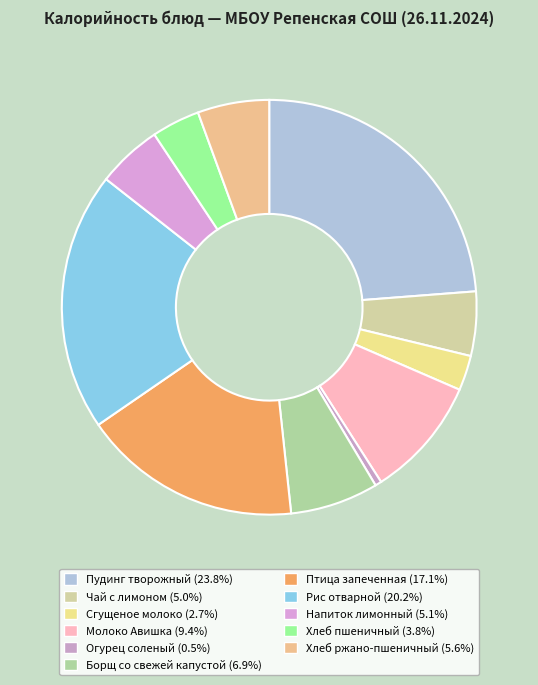

Do Рис отварной and Хлеб ржано-пшеничный together represent more than half of the pie?

No